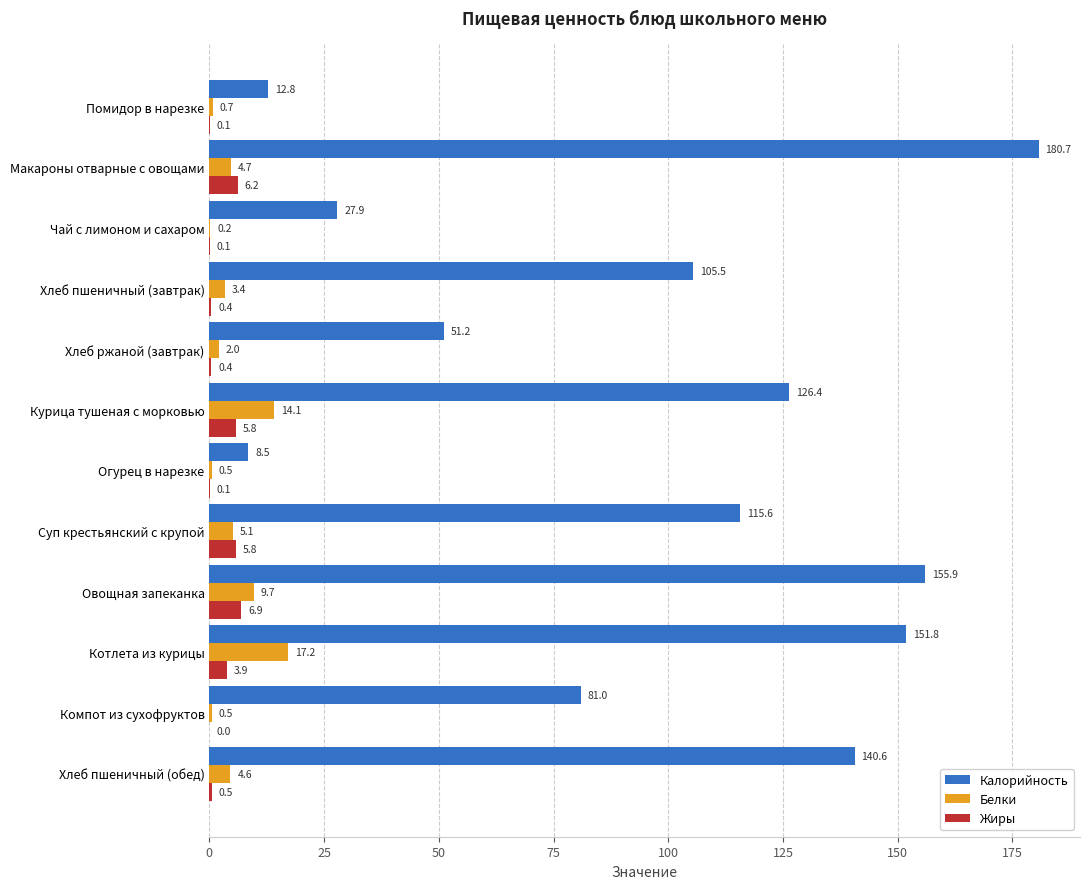

At which label is Жиры closest to 3?

Котлета из курицы